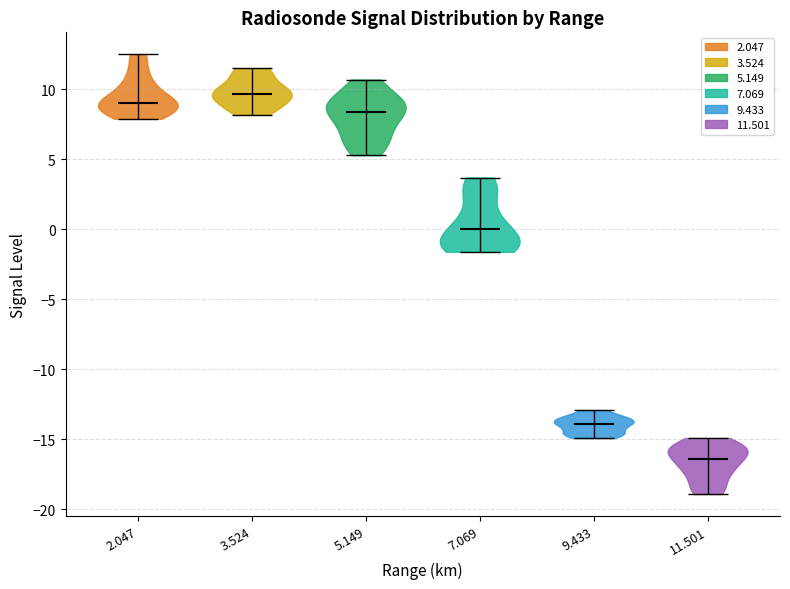

What is the lowest point the violin at x = 2.047 reaches on the y-axis? The values are not printed on the chart, so give them approximately, as read against the axis.

8.0